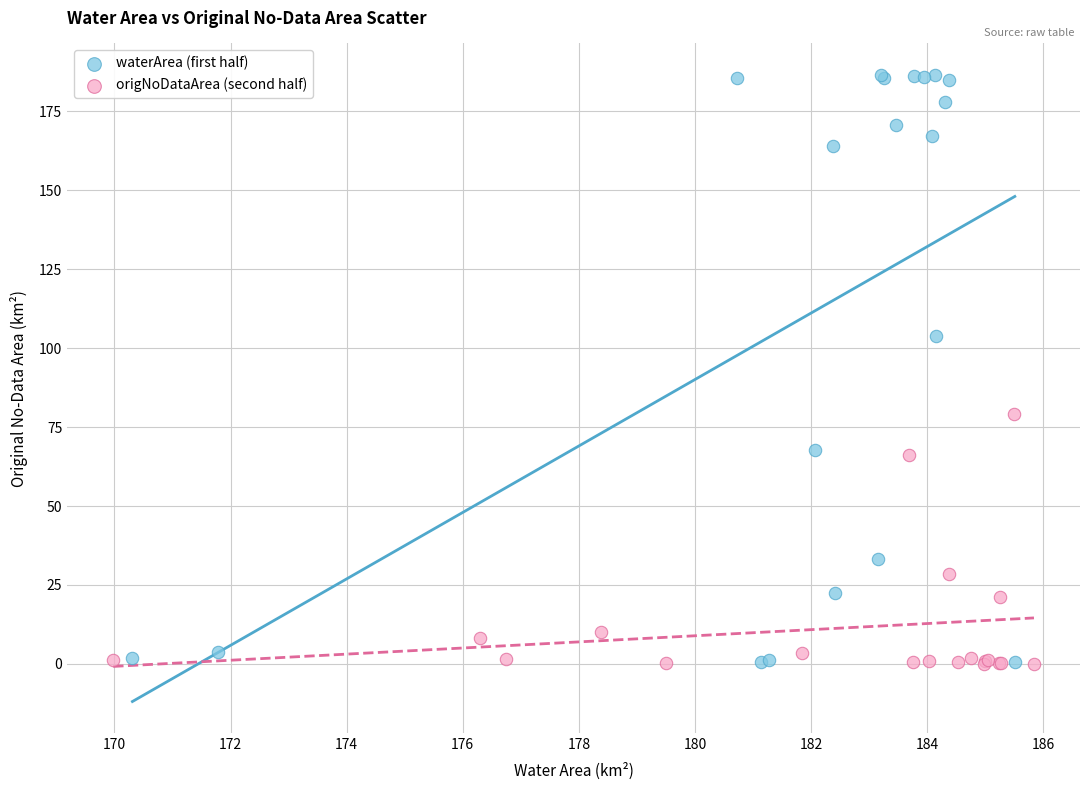

What are all the series names shown in the legend?

waterArea (first half), origNoDataArea (second half)